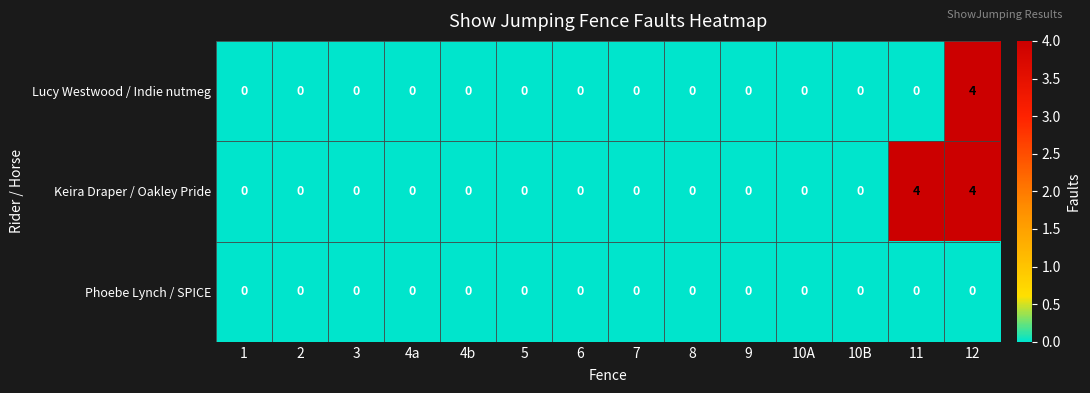

Between 3 and 11, which series saw the biggest shift?

Keira Draper / Oakley Pride